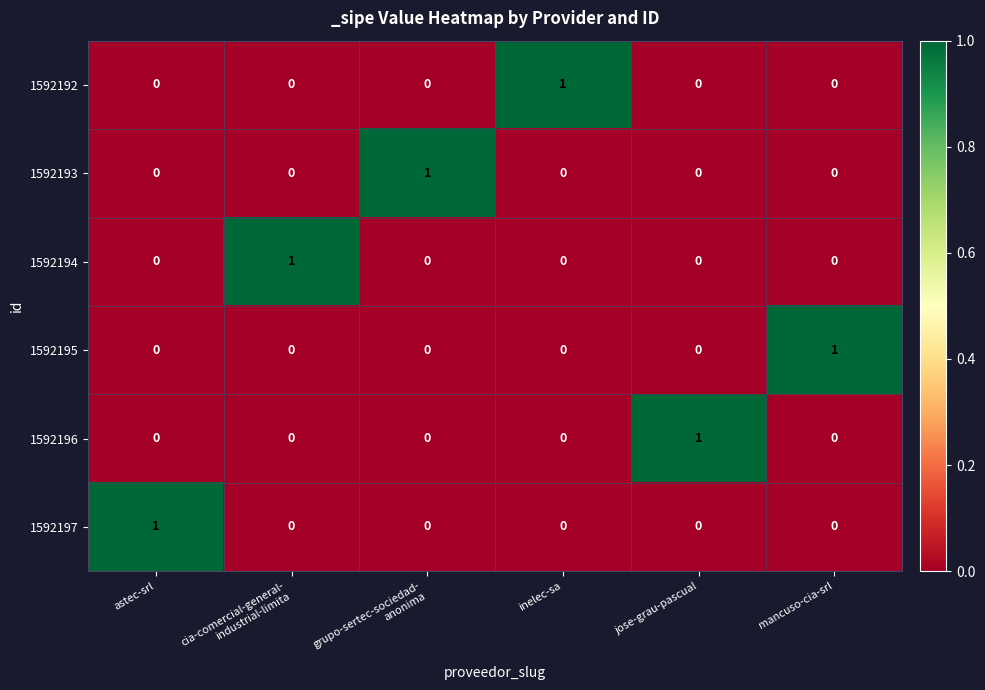

At how many categories does at least one series exceed 0?

6